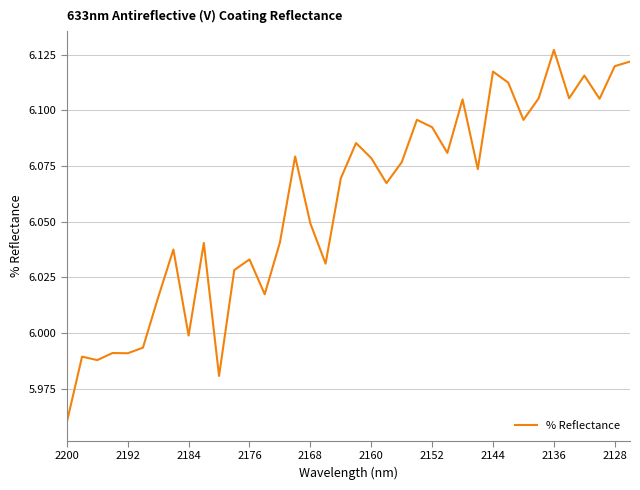

What is the sum of all values?

230.2